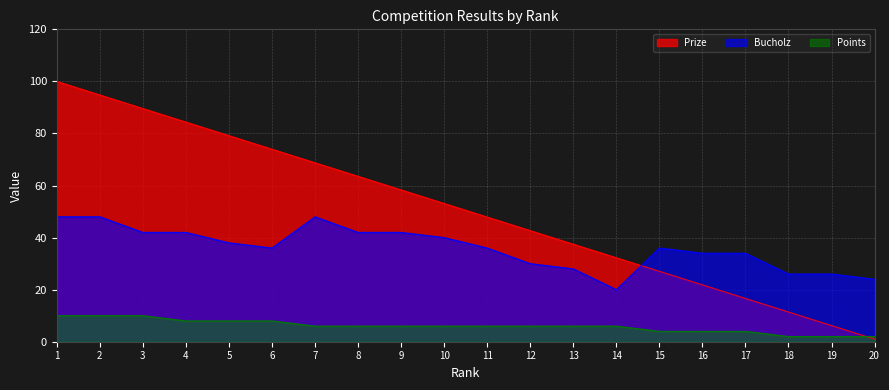

Where is the first local maximum for Bucholz?

7